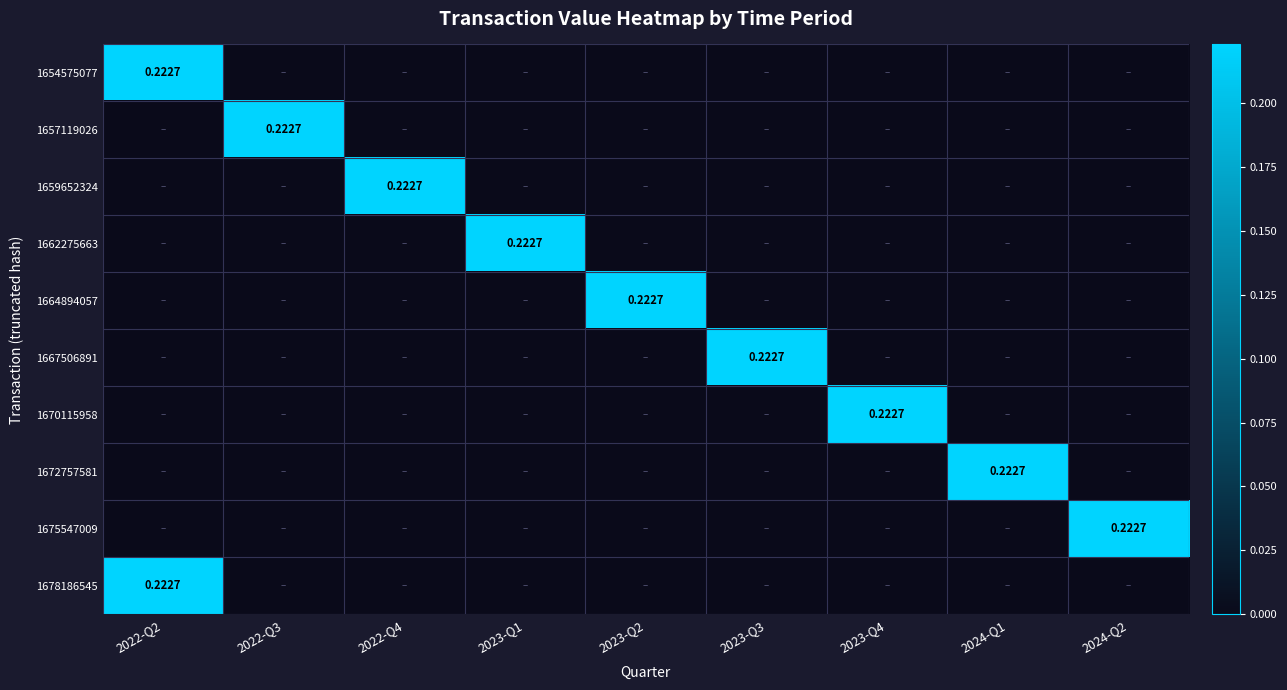

What is the total value across all series at 2022-Q2?

0.4